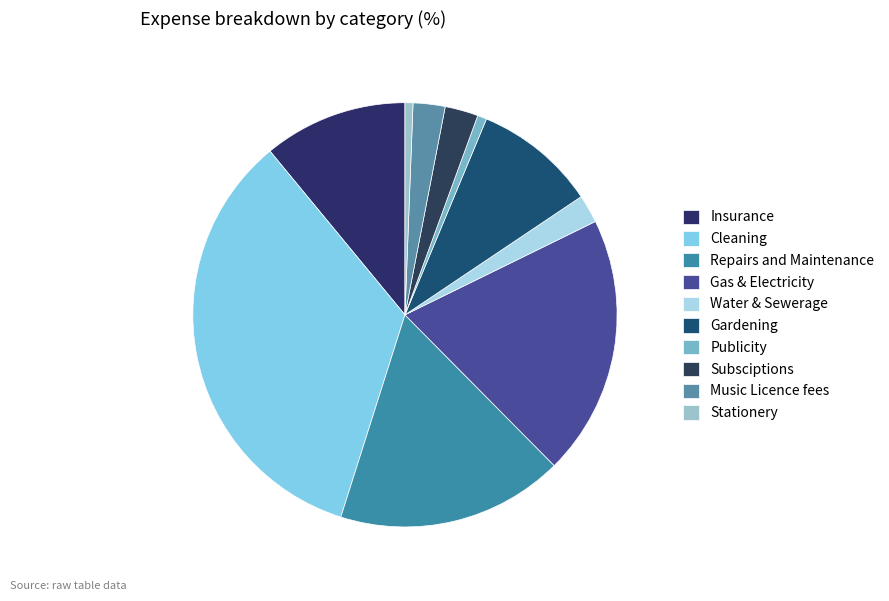

What portion of the pie excludes Publicity?

99.3%